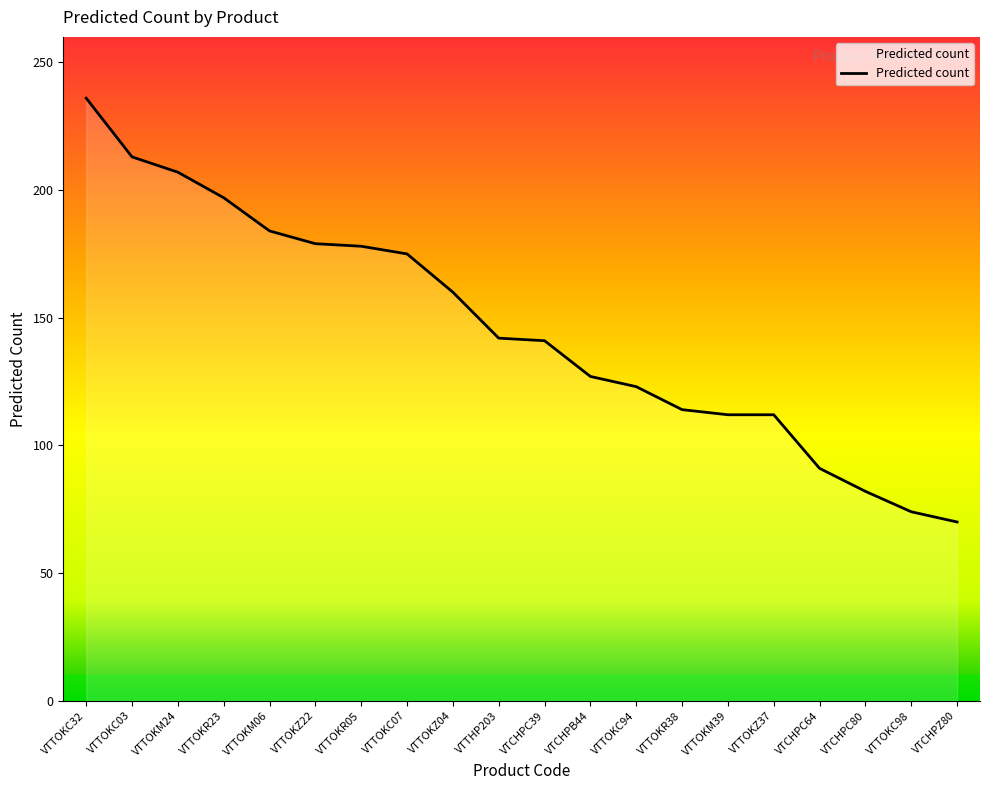

Which has a higher value, VTTOKR05 or VTTOKR38?

VTTOKR05